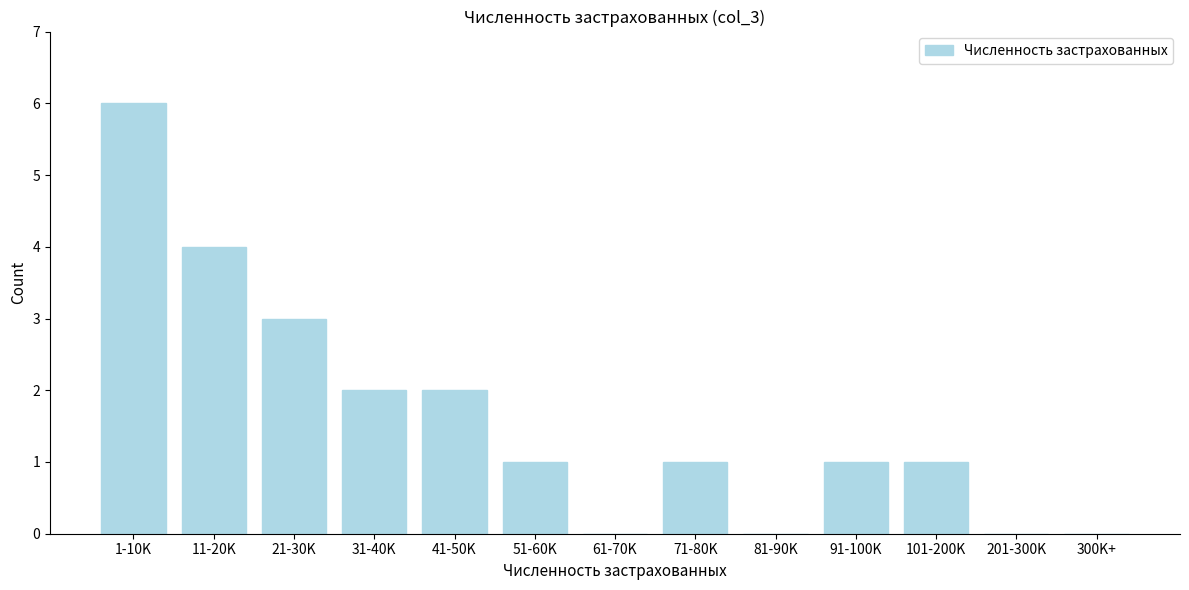

Reading left to right, transcribe all the data shown in this chart.

1-10K=6	11-20K=4	21-30K=3	31-40K=2	41-50K=2	51-60K=1	61-70K=0	71-80K=1	81-90K=0	91-100K=1	101-200K=1	201-300K=0	300K+=0